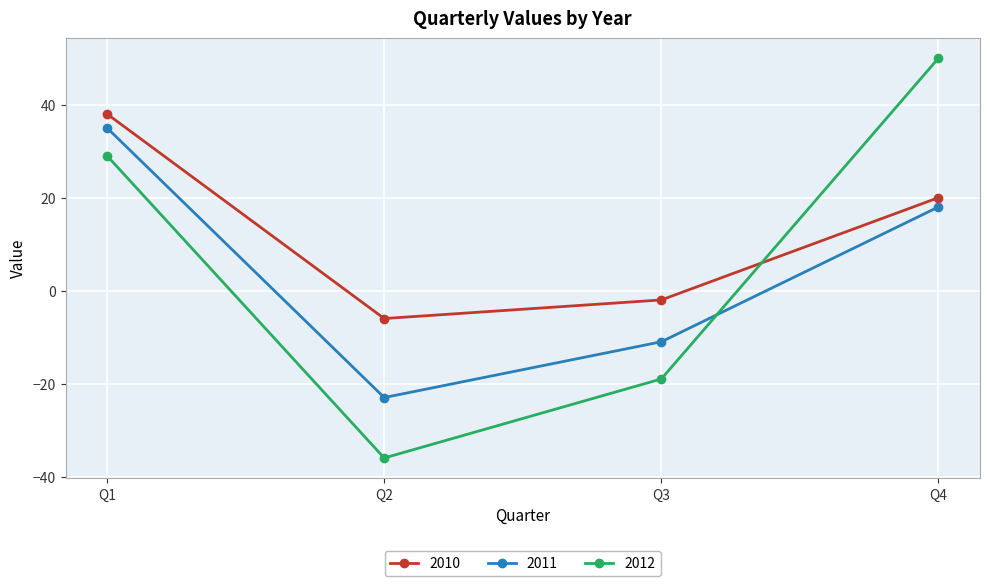

At which label does 2010 reach its minimum?

Q2